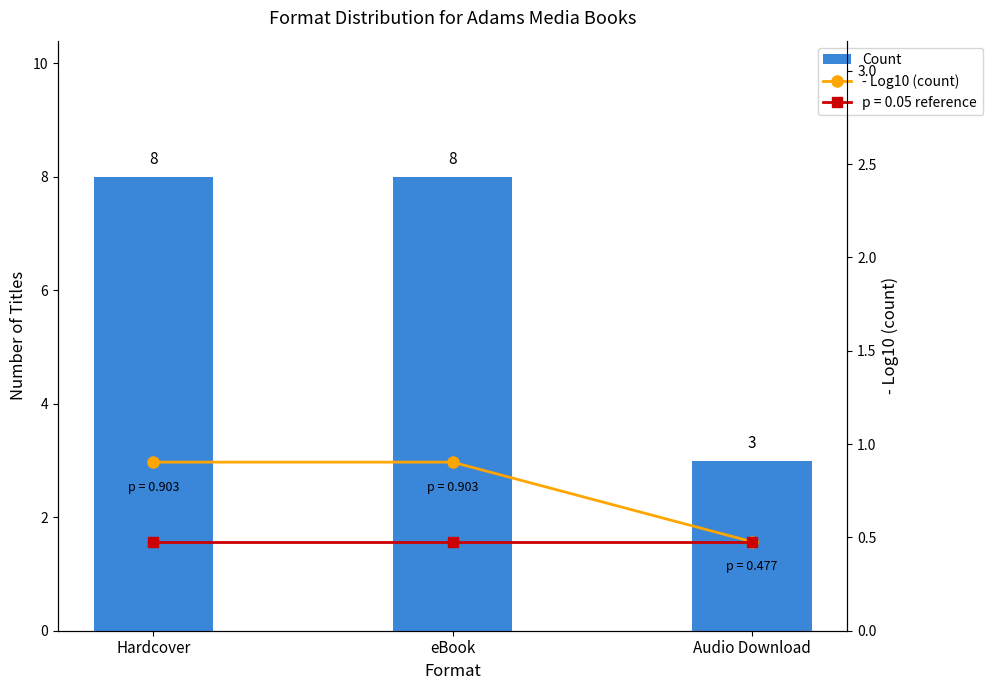

Which label corresponds to the largest value in the chart?

Hardcover